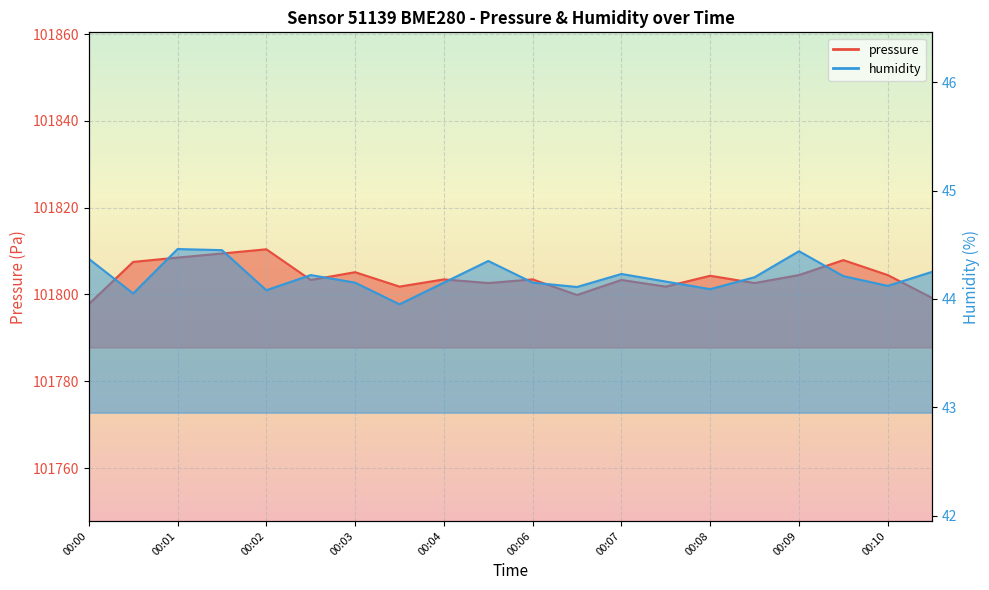

What is the minimum value for humidity?

44.0